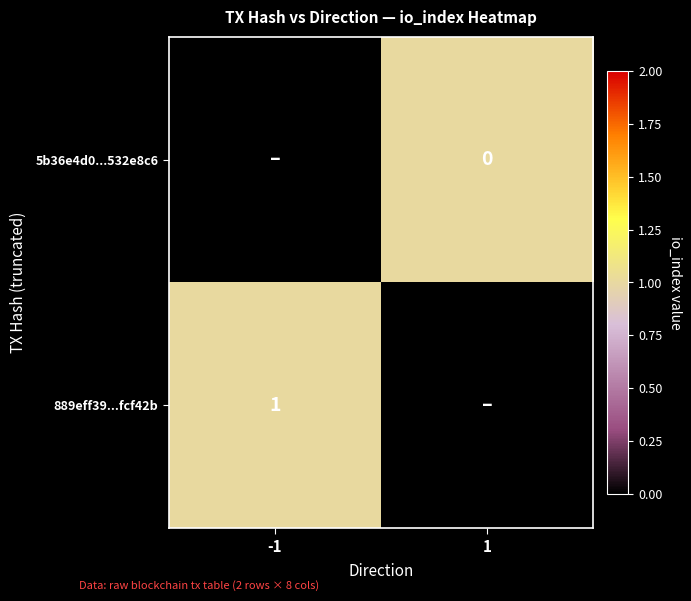

The 889eff39...fcf42b series shows 1 at -1. True or false?

True